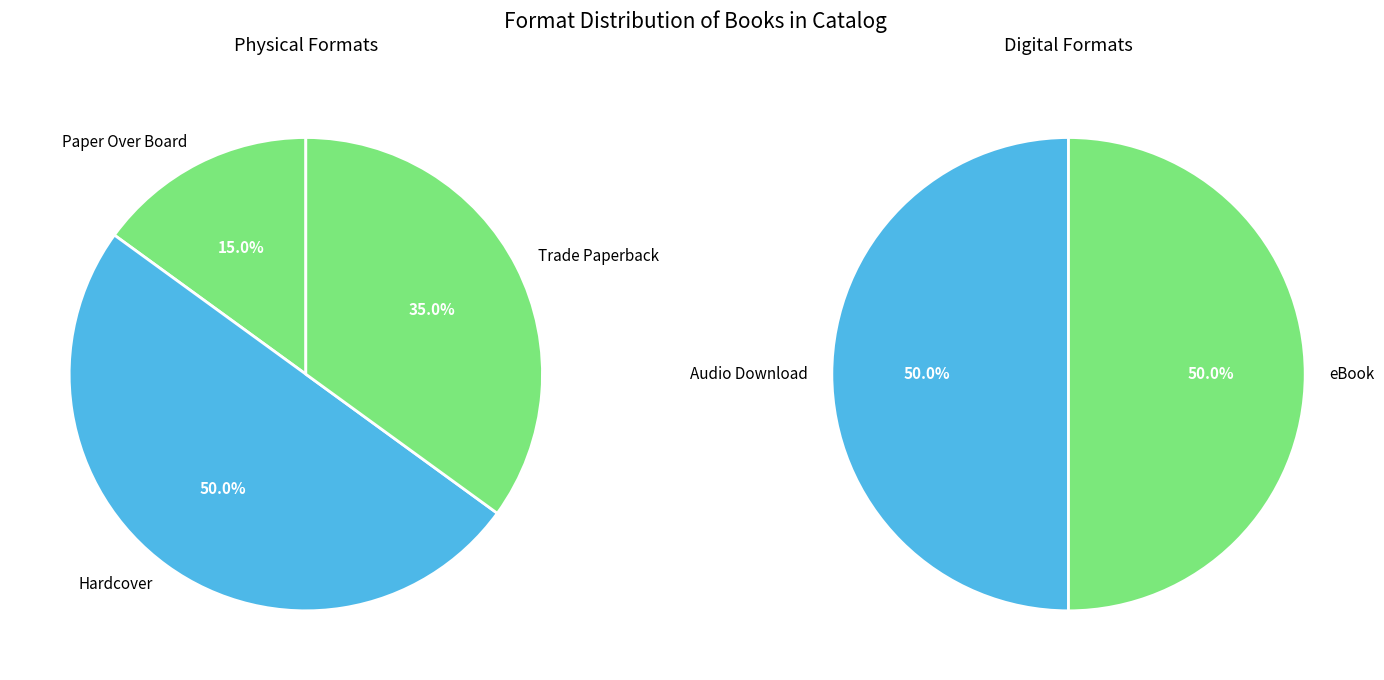

Count the number of slices in the pie.

5